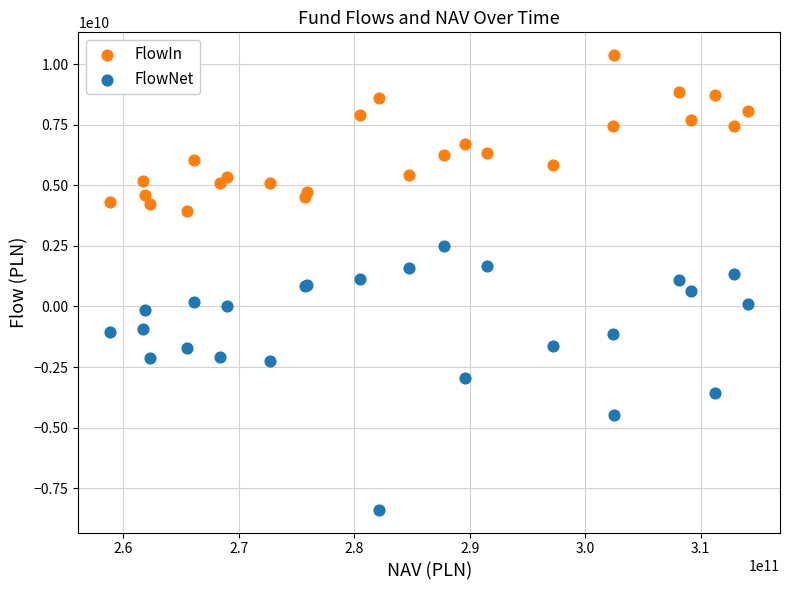

Which series reaches the minimum Y coordinate?

FlowNet